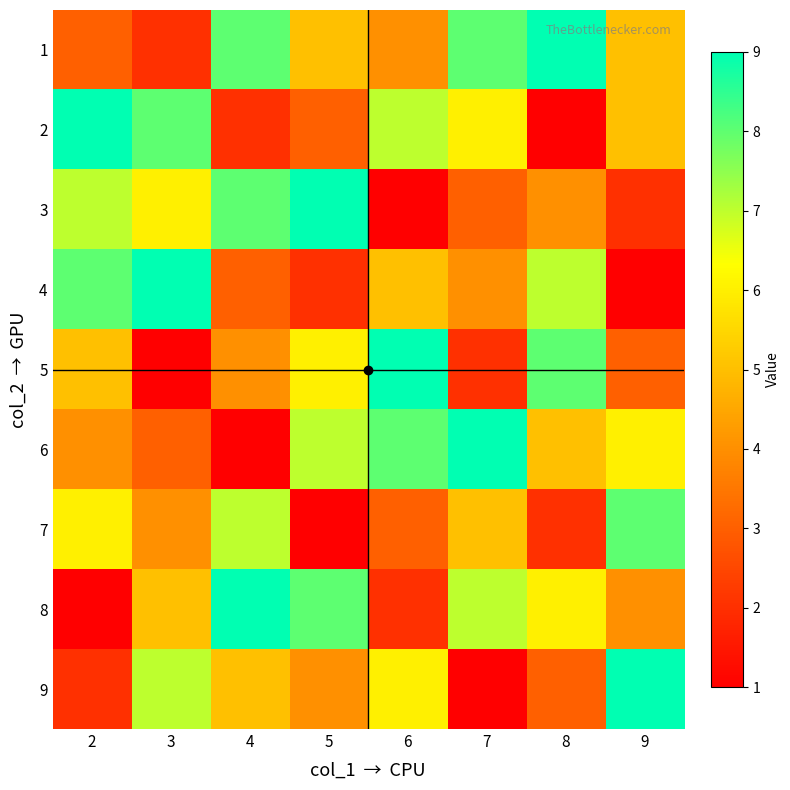

Reading left to right, what are all the values shown in this chart?

1: 2=3	3=2	4=8	5=5	6=4	7=8	8=9	9=5
2: 2=9	3=8	4=2	5=3	6=7	7=6	8=1	9=5
3: 2=7	3=6	4=8	5=9	6=1	7=3	8=4	9=2
4: 2=8	3=9	4=3	5=2	6=5	7=4	8=7	9=1
5: 2=5	3=1	4=4	5=6	6=9	7=2	8=8	9=3
6: 2=4	3=3	4=1	5=7	6=8	7=9	8=5	9=6
7: 2=6	3=4	4=7	5=1	6=3	7=5	8=2	9=8
8: 2=1	3=5	4=9	5=8	6=2	7=7	8=6	9=4
9: 2=2	3=7	4=5	5=4	6=6	7=1	8=3	9=9